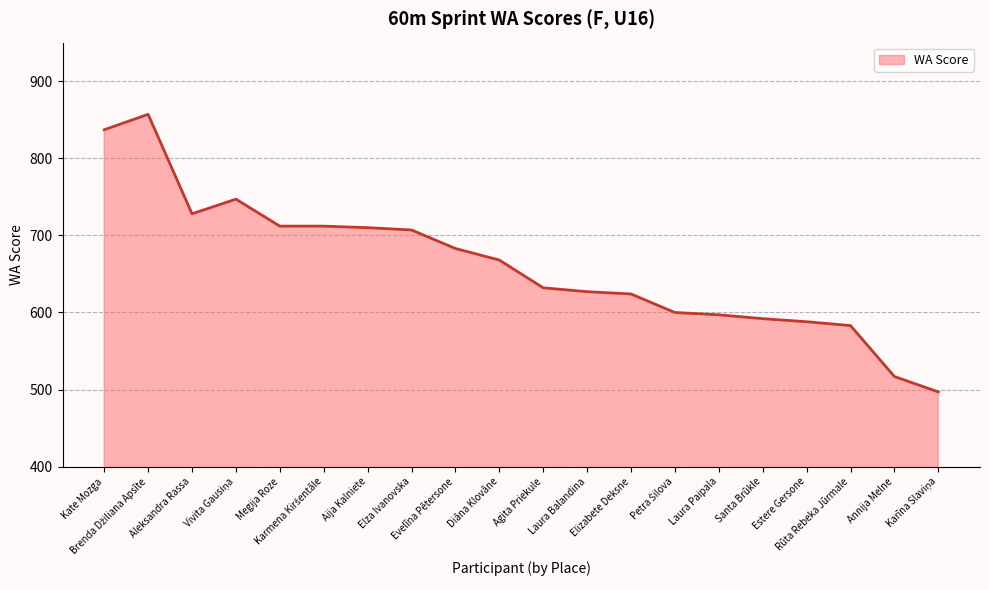

The value at Diāna Klovāne is 244. True or false?

False